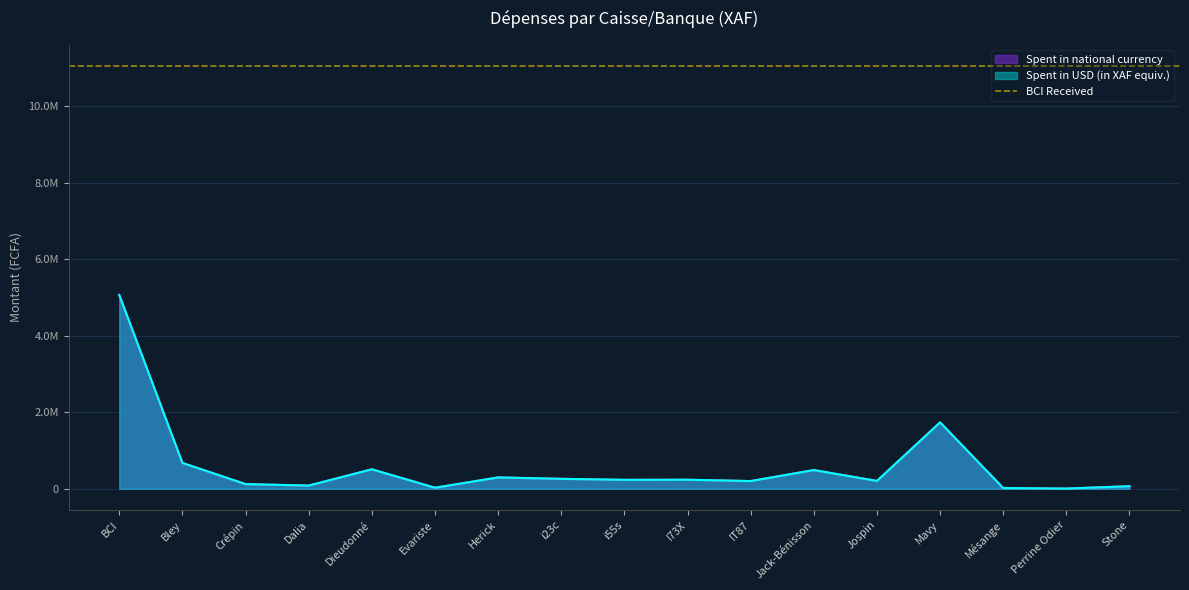

Which series has the largest range (max minus min)?

Spent in national currency